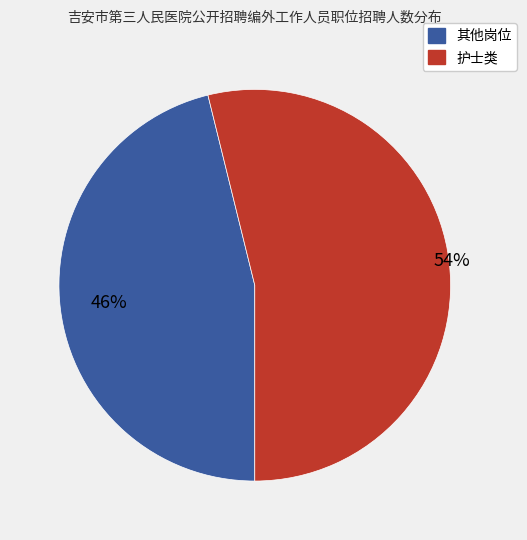

To the nearest percent, what is the difference between the largest and smallest slice percentages?

8%